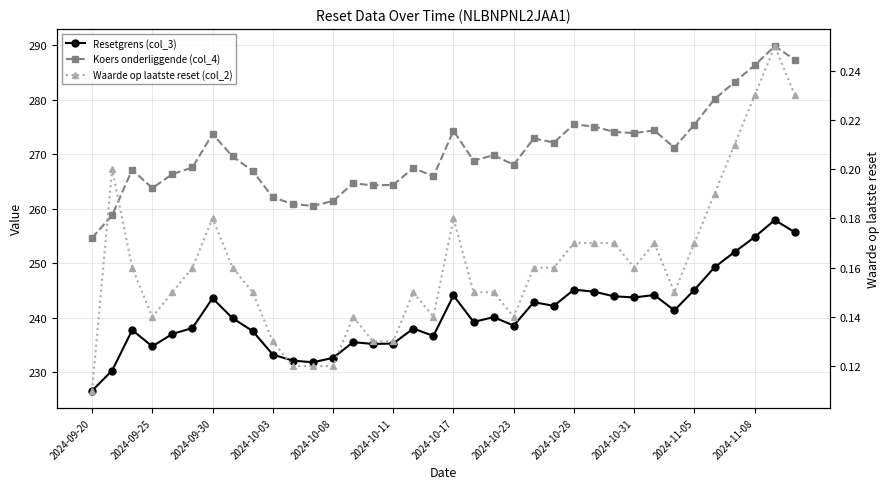

True or false: Koers onderliggende (col_4) and Resetgrens (col_3) cross at least once.

False